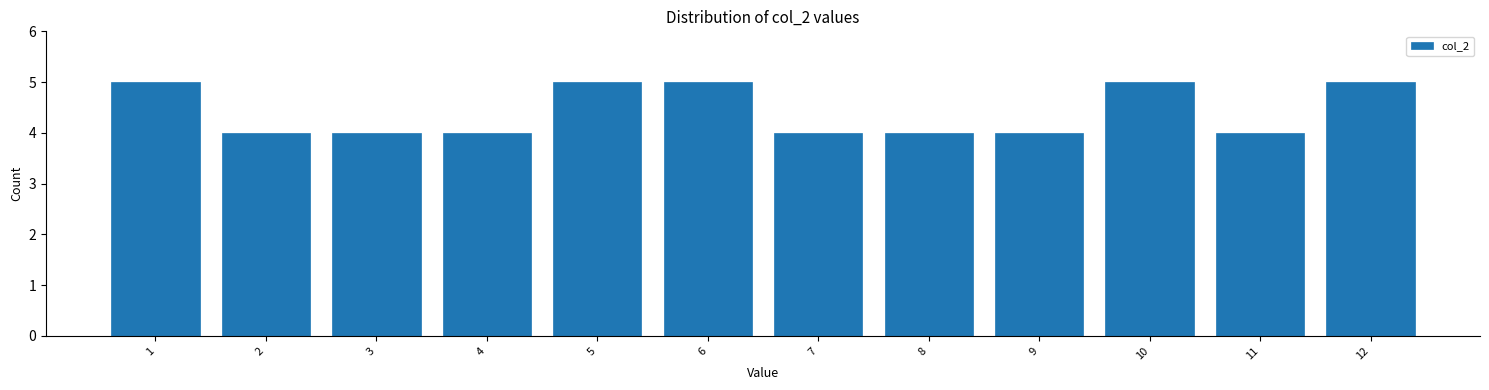

What is the height of the bar covering 9.5 to 10.5 on the x-axis? The values are not printed on the chart, so give them approximately, as read against the axis.

5